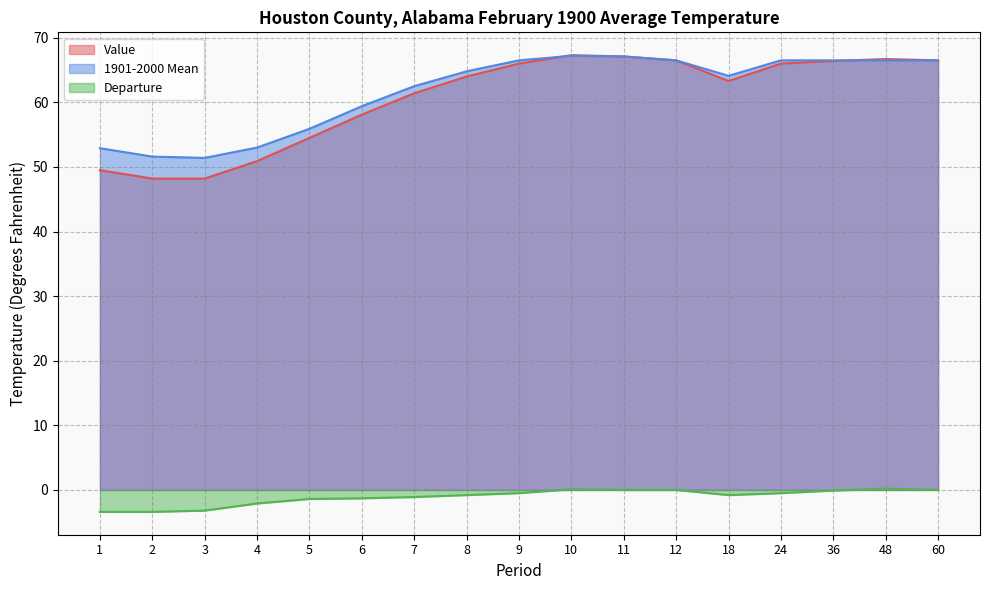

What is the sum of the Departure values at 5 and 36?

-1.5